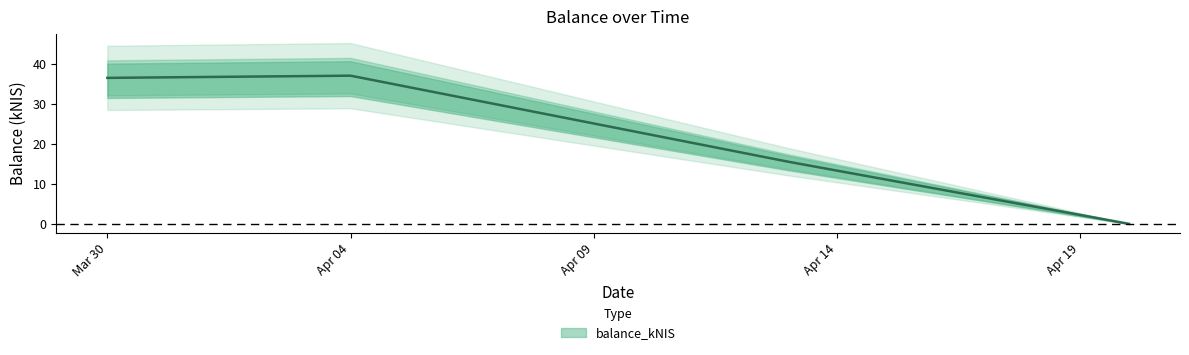

How many data points are less than 36?

2